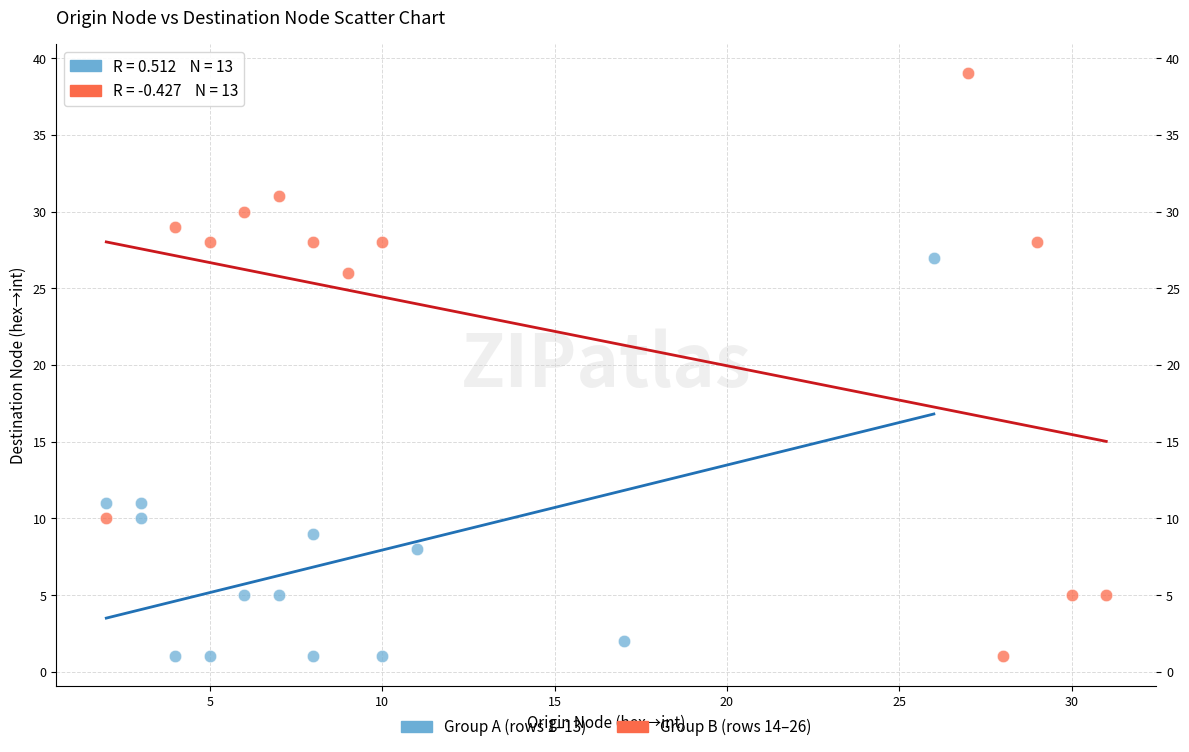

Which series has the largest Y range (max minus min)?

Group B (rows 14–26)